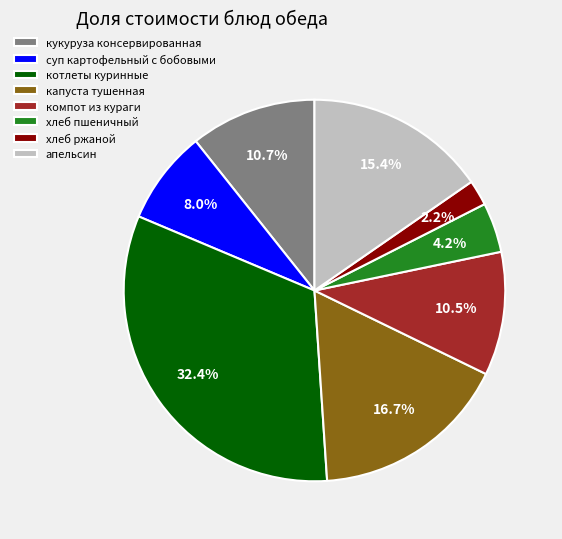

How many segments does this pie chart have?

8